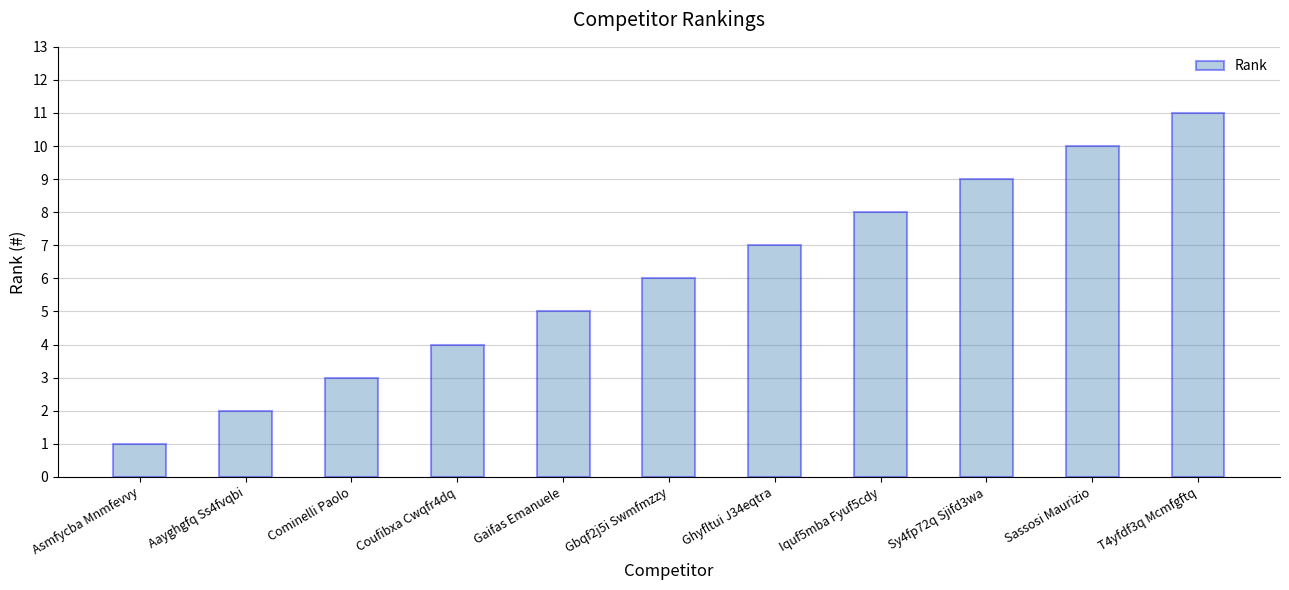

Are the bars horizontal?

No